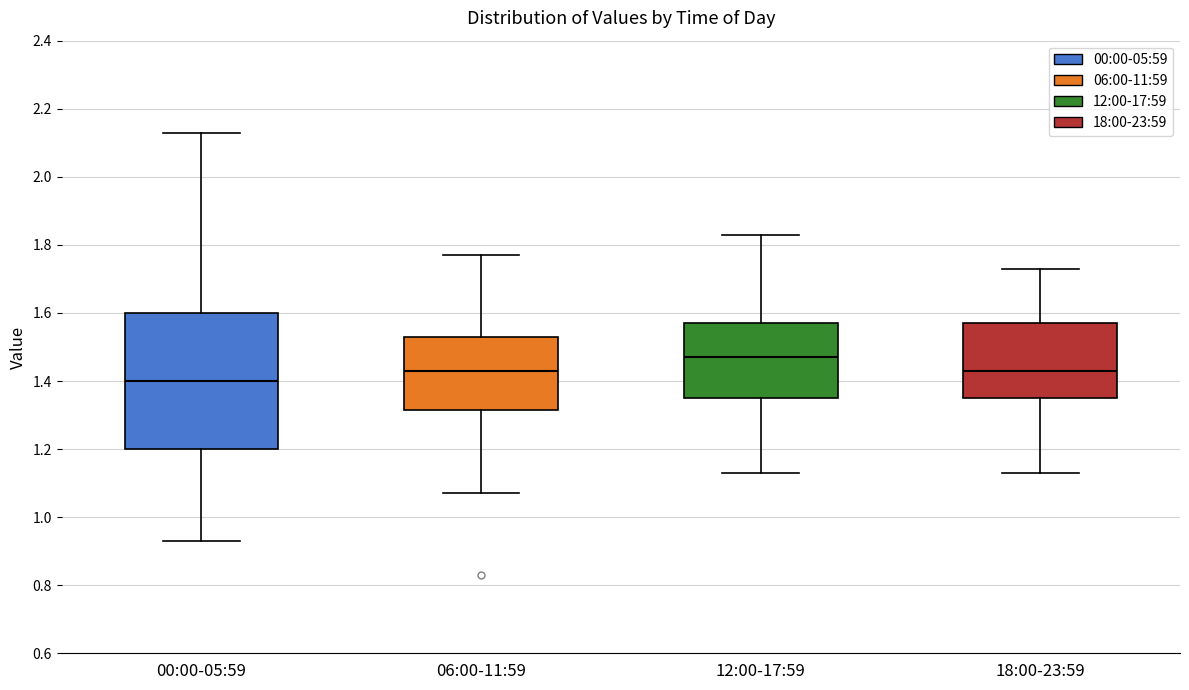

Where does the median line of the box for 00:00-05:59 sit on the y-axis? The values are not printed on the chart, so give them approximately, as read against the axis.

1.40